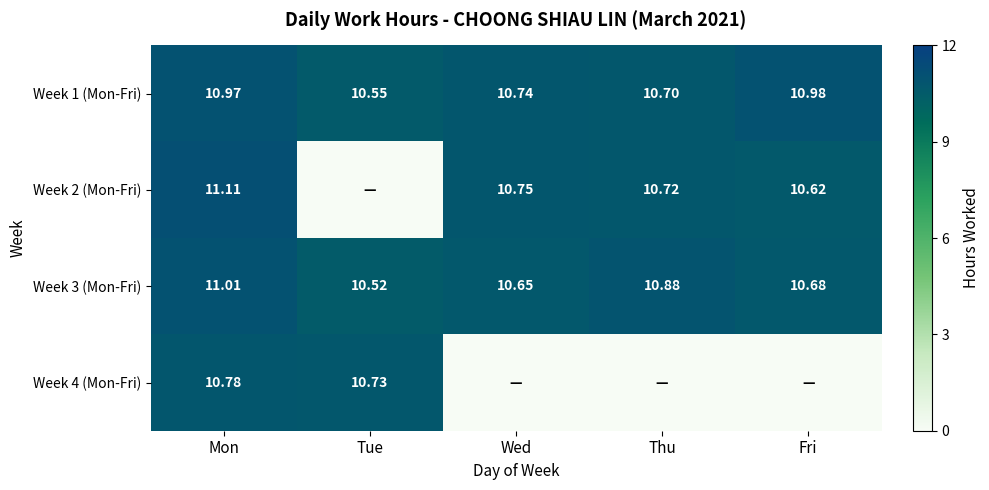

Rank the categories by Week 1 (Mon-Fri) value from lowest to highest.

Tue, Thu, Wed, Mon, Fri